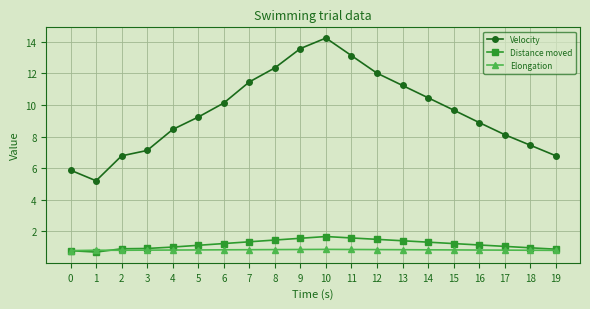

Which series has the largest total across all categories?

Velocity